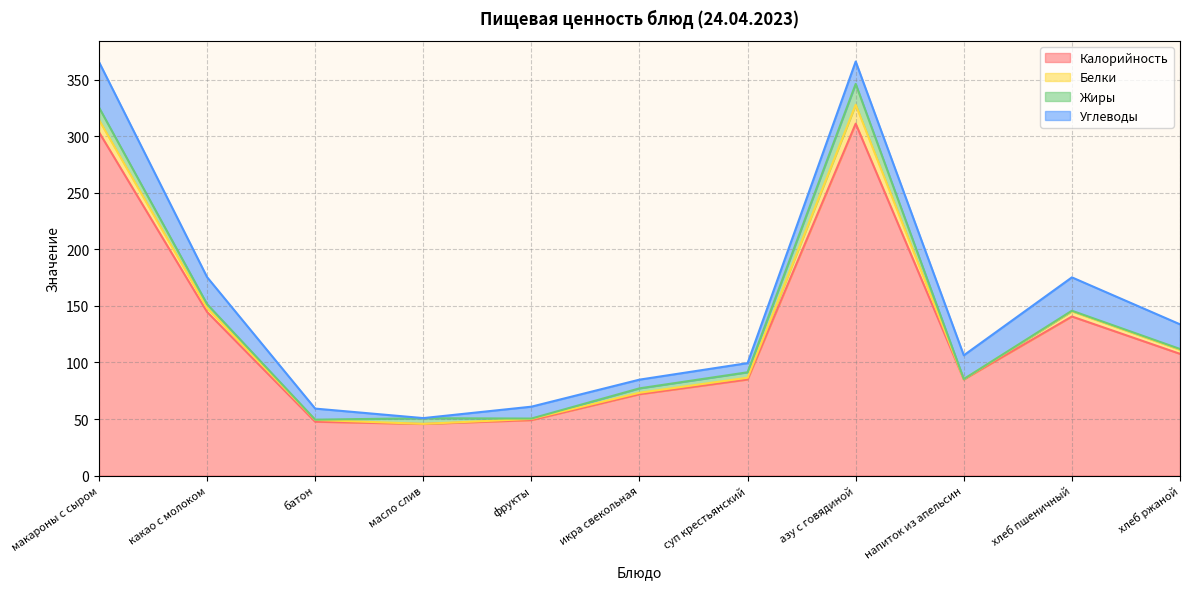

True or false: Калорийность and Углеводы intersect in this chart.

False